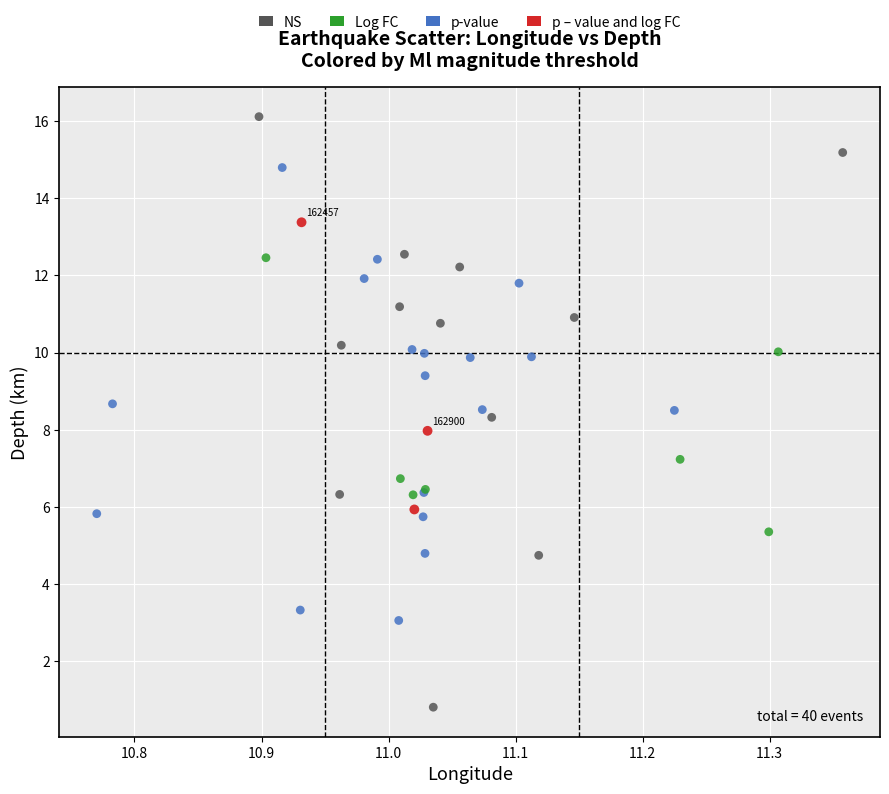

Which series reaches the minimum Y coordinate?

NS